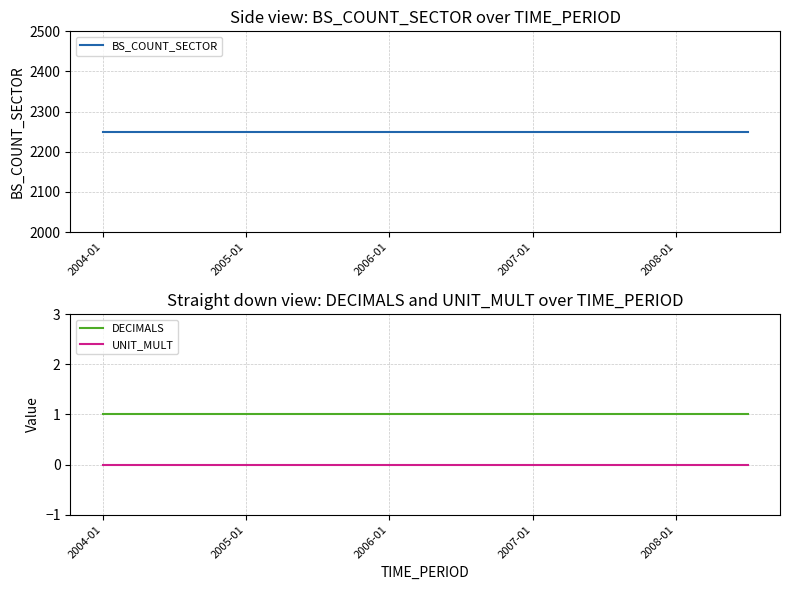

Which category has the highest value in the UNIT_MULT series?

2004-01